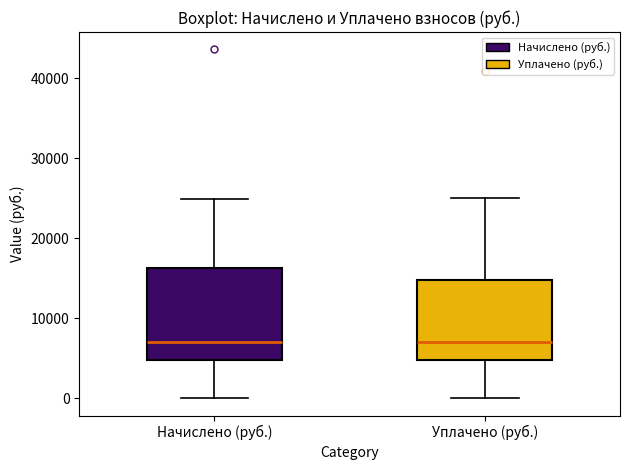

Reading left to right, read every box against the y-axis: the position of its median line, the range the box covers, and the ends of its whiskers. The values are not printed on the chart, so give them approximately, as read against the axis.

Начислено (руб.): median 7000, box 5000 to 16000, whiskers 0 to 25000
Уплачено (руб.): median 7000, box 5000 to 15000, whiskers 0 to 25000